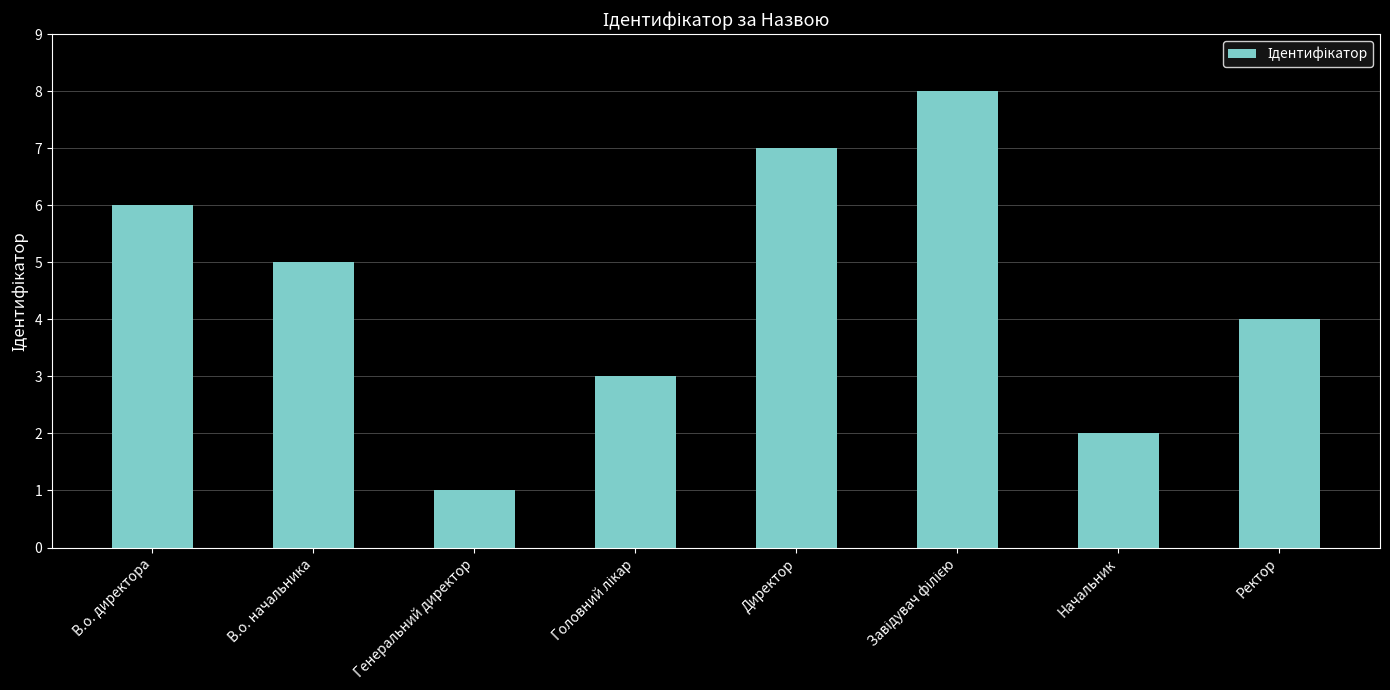

The value at Директор is 7. True or false?

True